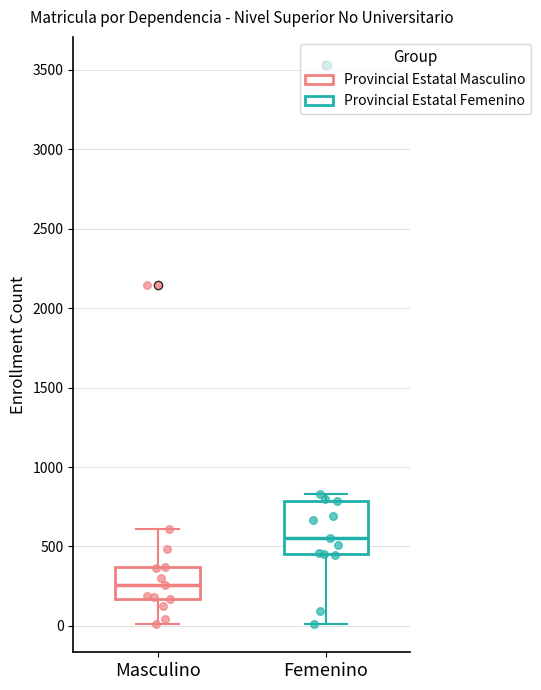

Comparing the boxes themselves (not the whiskers), which one is the tallest?

Femenino